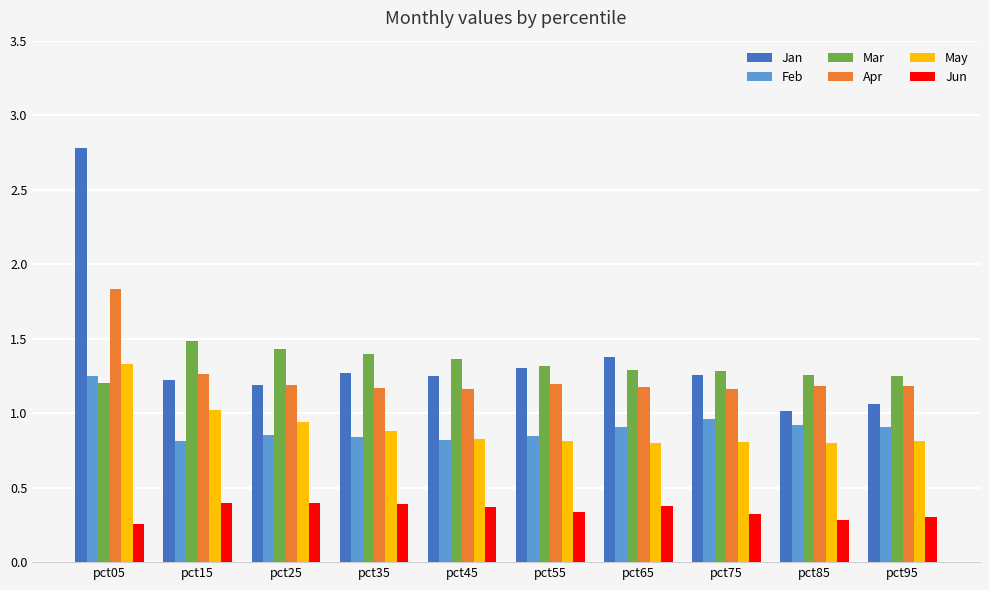

At which label does Jan reach its peak?

pct05